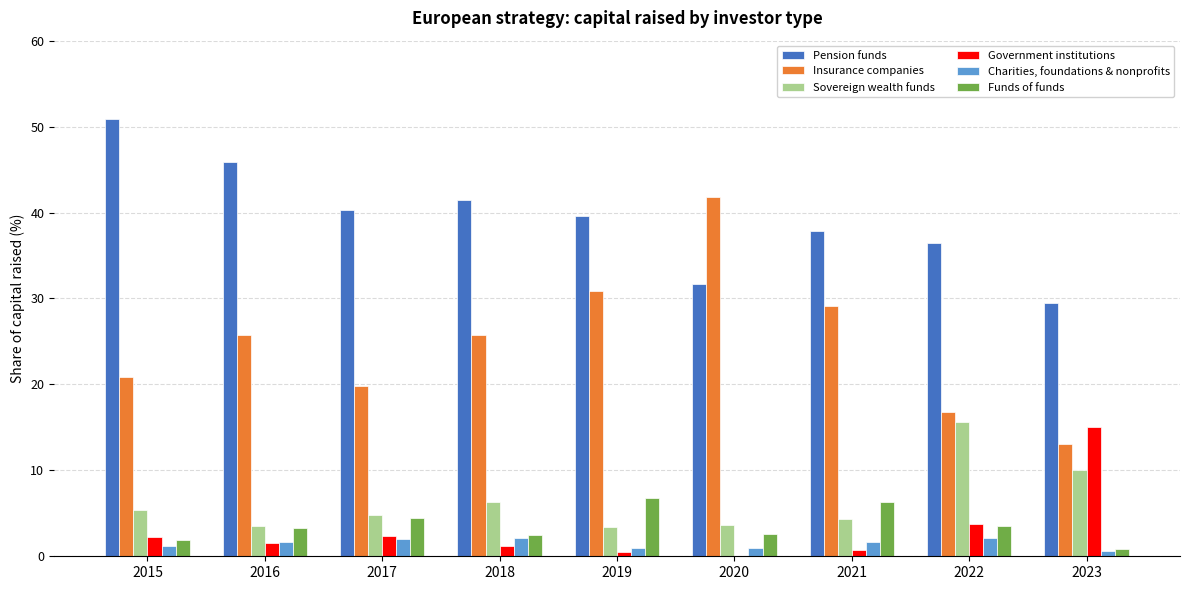

At which label does Pension funds first exceed 39?

2015